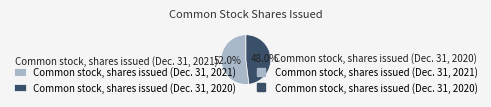

Which slice represents more than half of the pie?

Common stock, shares issued (Dec. 31, 2021)